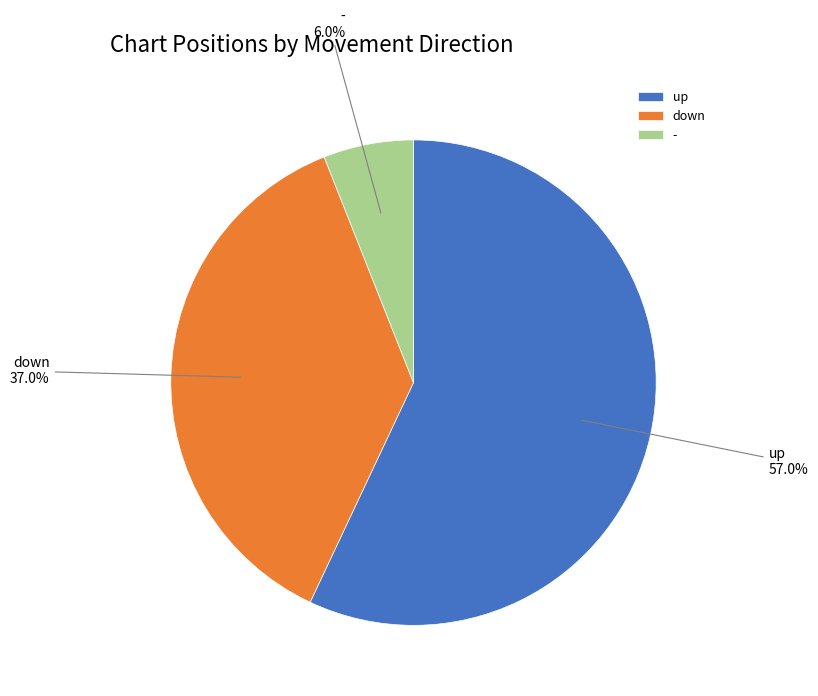

Is there a majority slice in this chart?

Yes